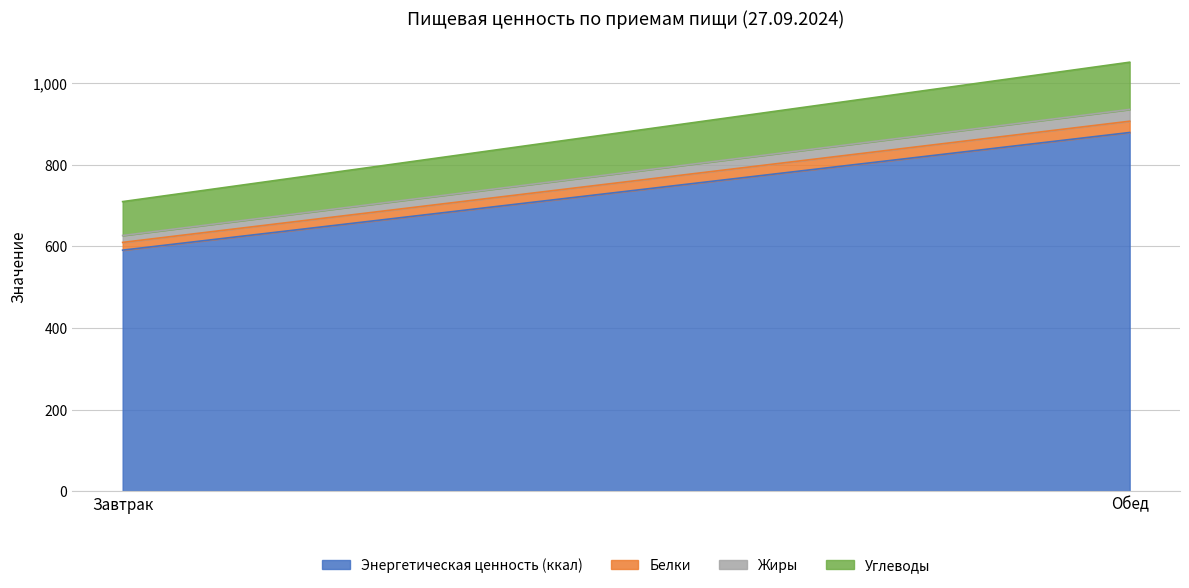

Reading right to left, what are all the values shown in this chart?

Энергетическая ценность (ккал): 878.9	590.6
Белки: 27.7	19.0
Жиры: 28.9	16.9
Углеводы: 115.7	83.1